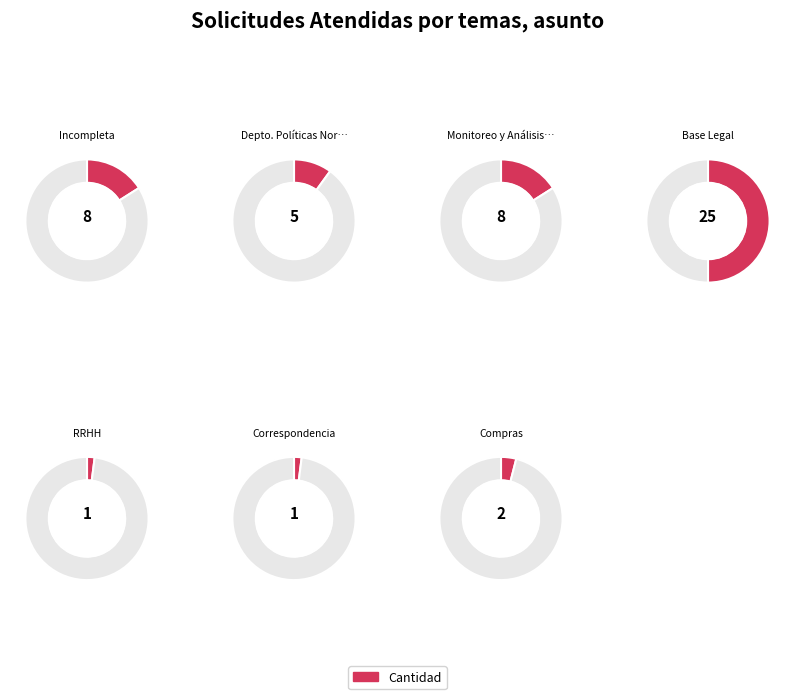

To the nearest percent, what percentage of the pie is RRHH?

2%